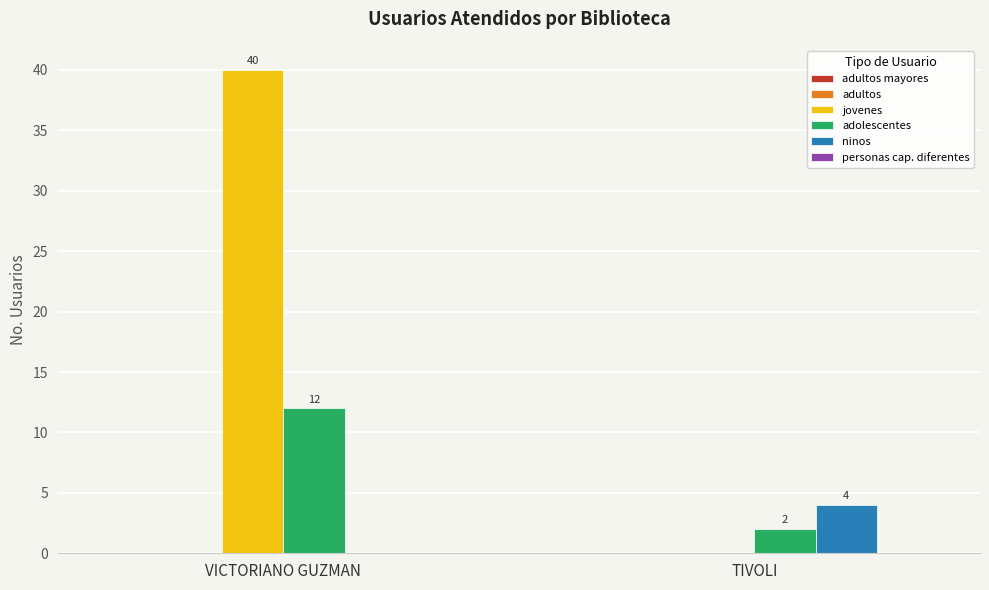

What is the total value across all series at VICTORIANO GUZMAN?

52